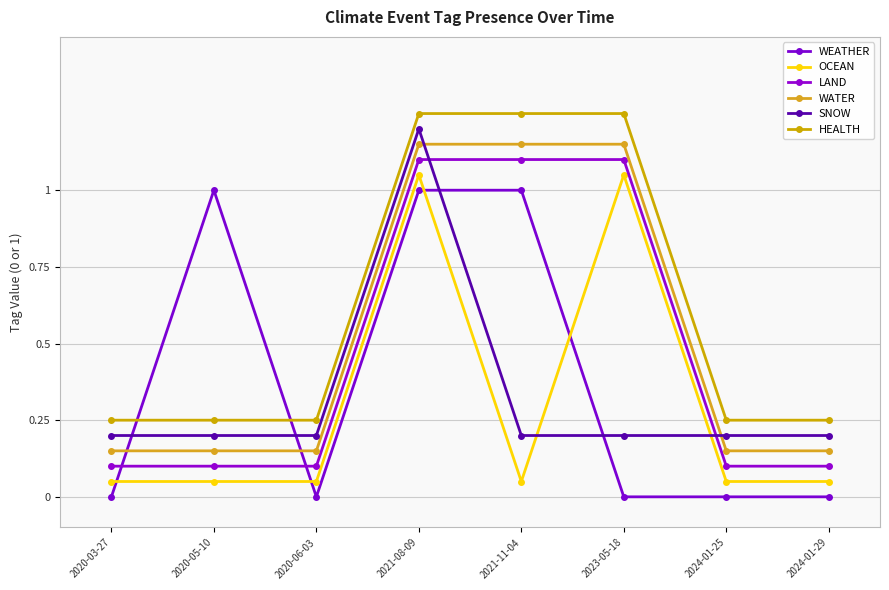

What is the label of the 4th point from the right?

2021-11-04